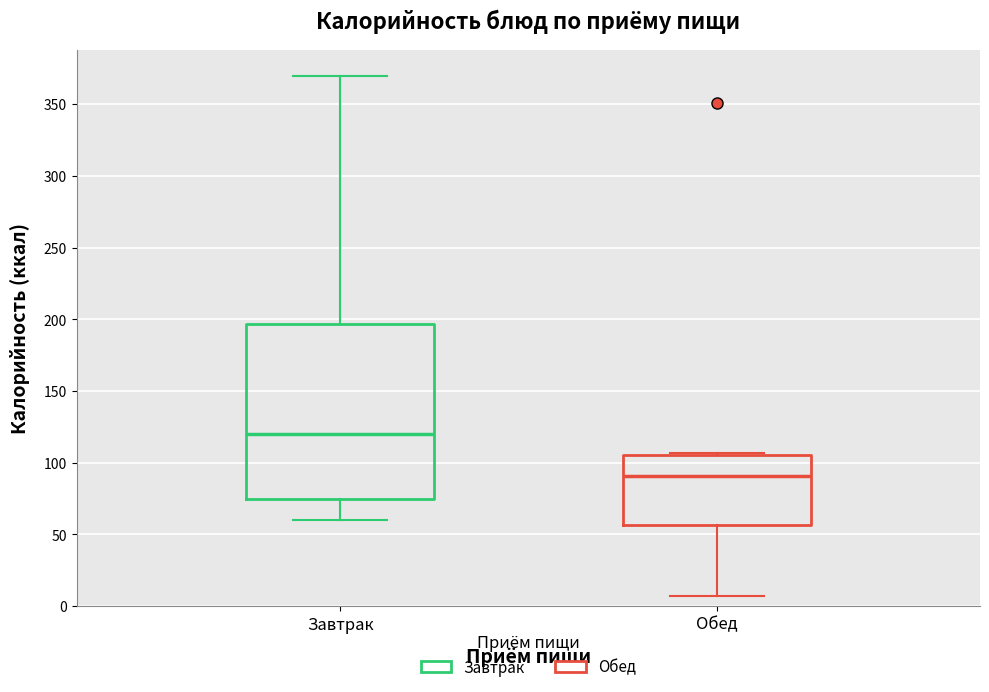

Which box is the tallest, from its lower edge to its upper edge?

Завтрак